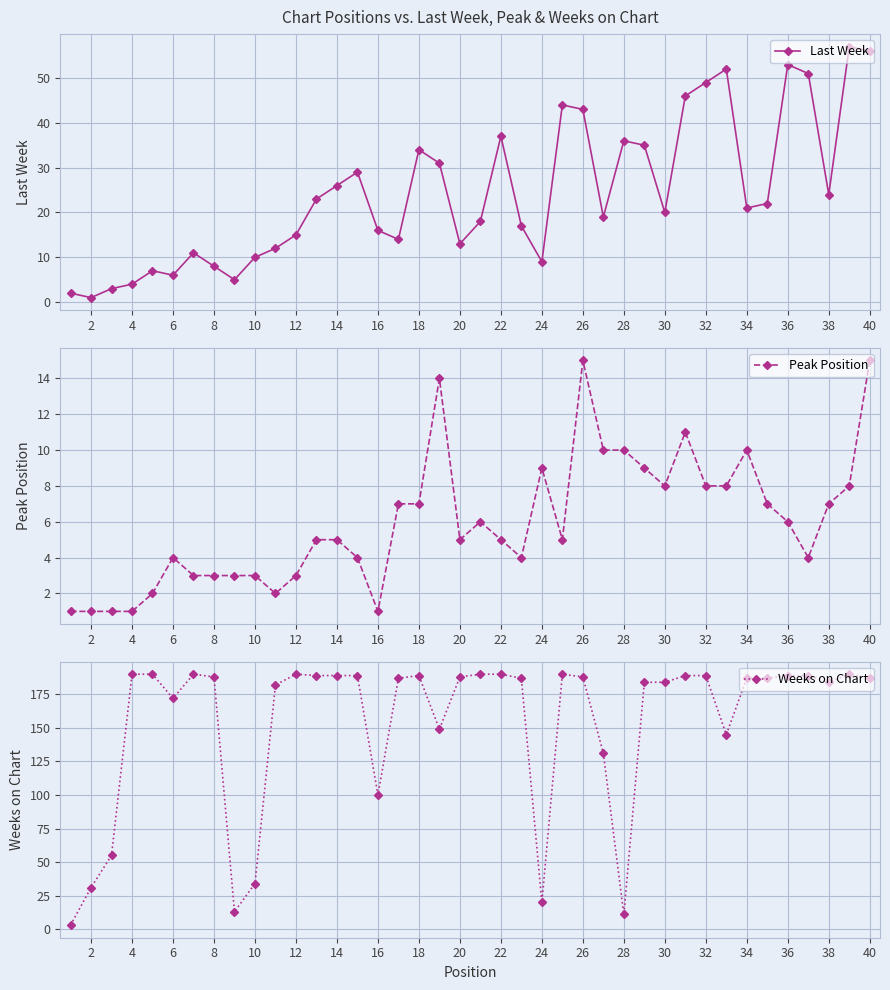

True or false: Last Week has more than 1 points higher than both neighbors.

True